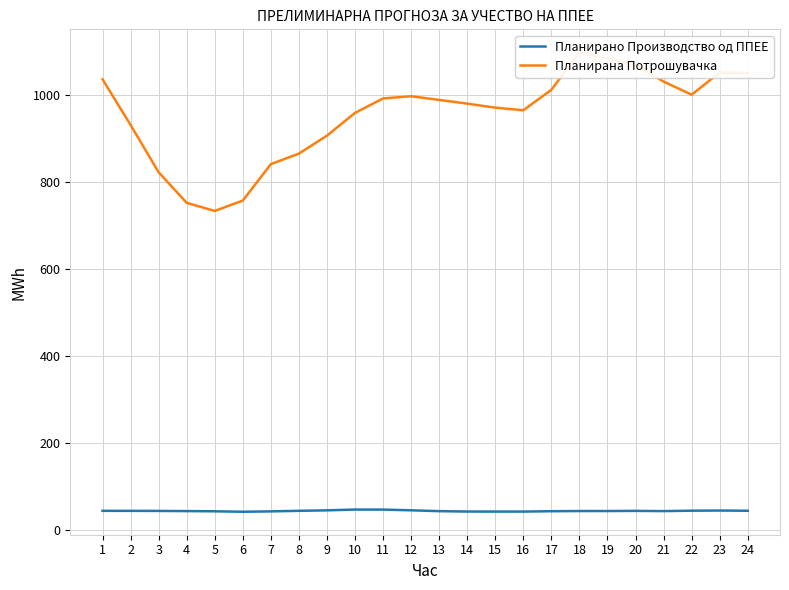

Which category has the lowest value in the Планирано Производство од ППЕЕ series?

6